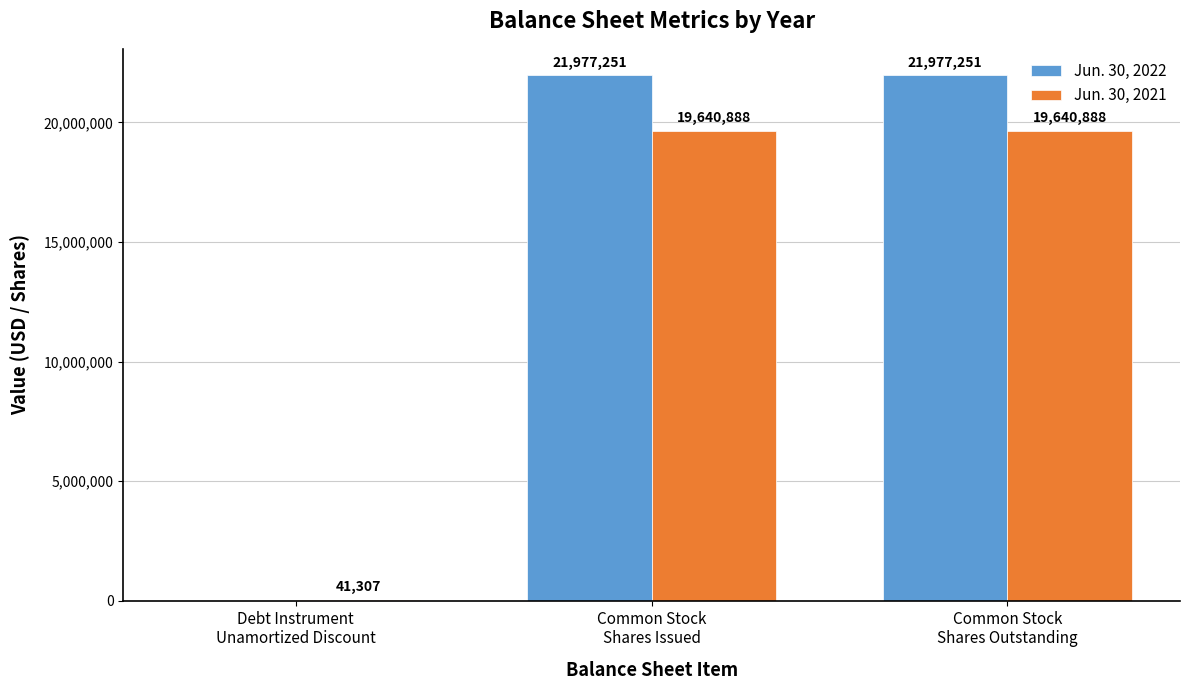

How many Jun. 30, 2022 values are between 0 and 21977251?

3